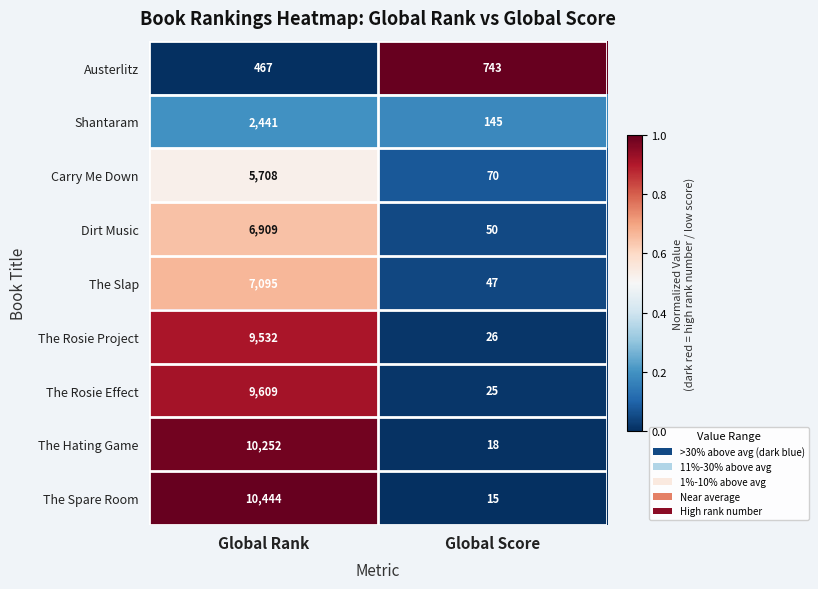

The The Rosie Project series shows 12878 at Global Rank. True or false?

False